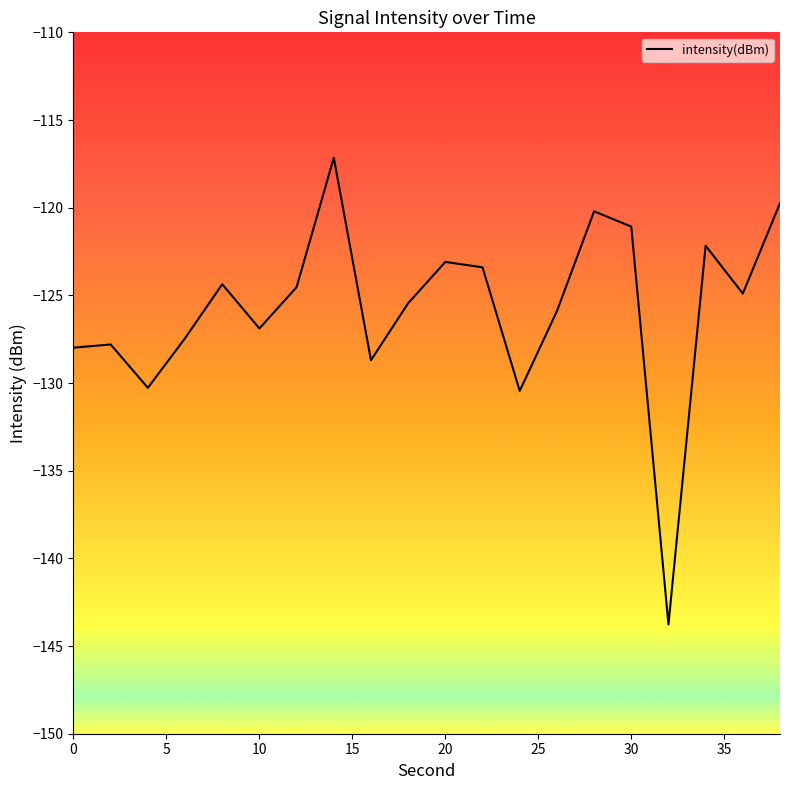

What is the difference between the maximum and minimum values?

26.6